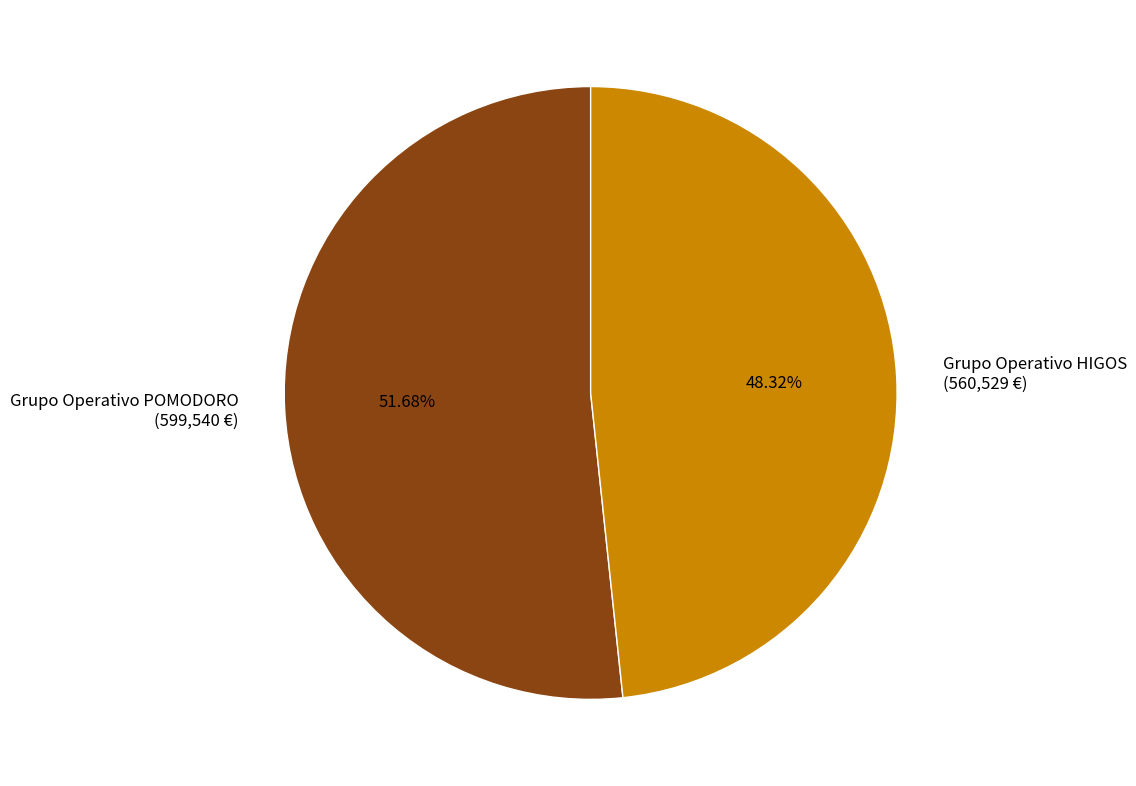

To the nearest percent, what is the difference between the Grupo Operativo POMODORO and Grupo Operativo HIGOS slice percentages?

3%